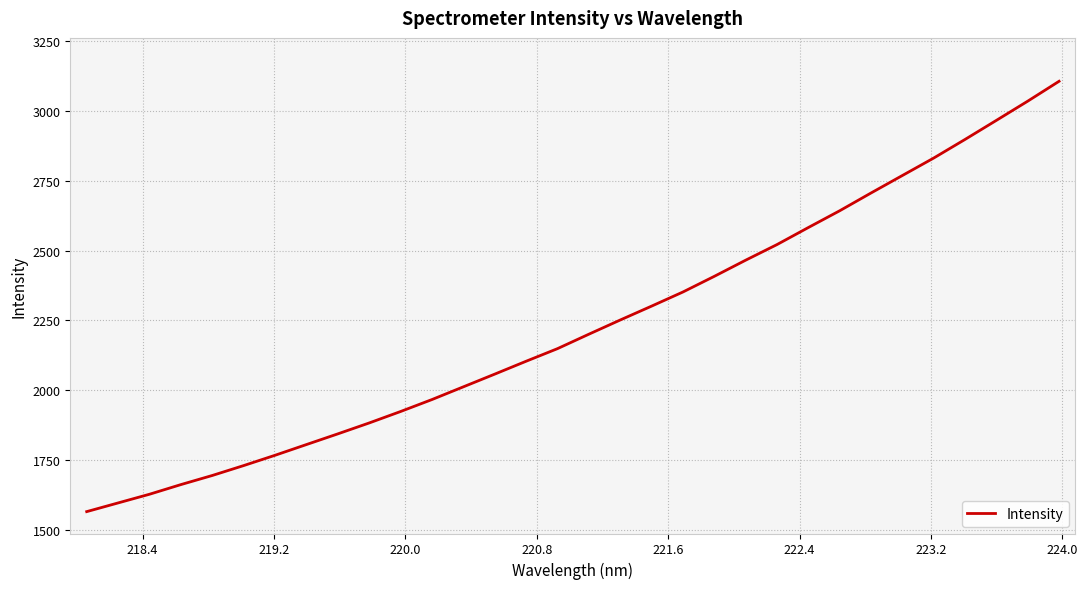

What is the maximum value shown in the chart?

3106.1